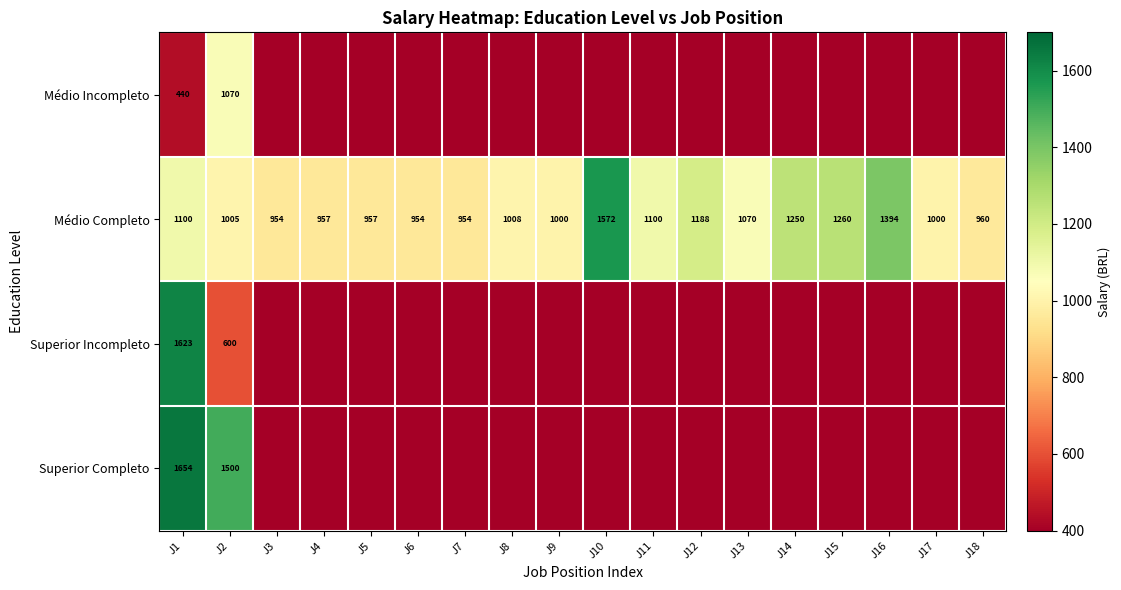

What is the spread (max minus min) of values at J1?

1214